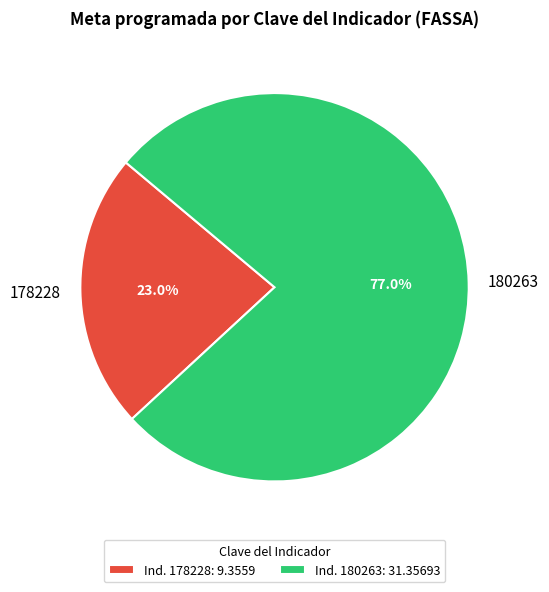

Between 180263 and 178228, which is larger?

180263